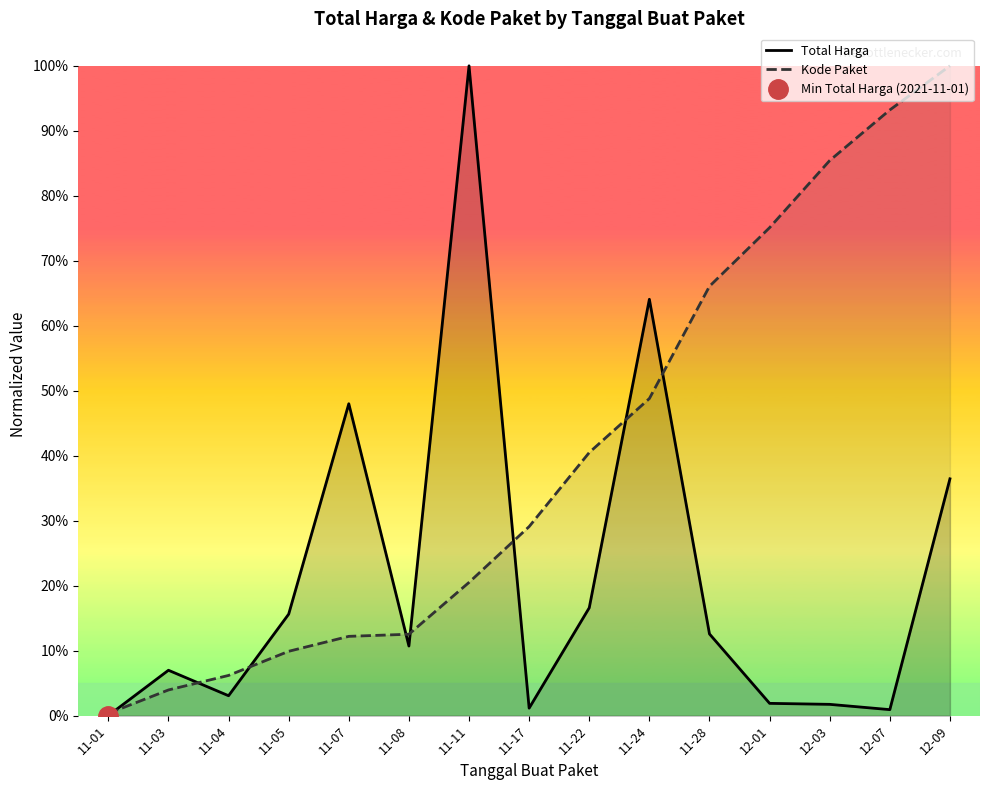

The Total Harga series shows 0.0 at 11-01. True or false?

True